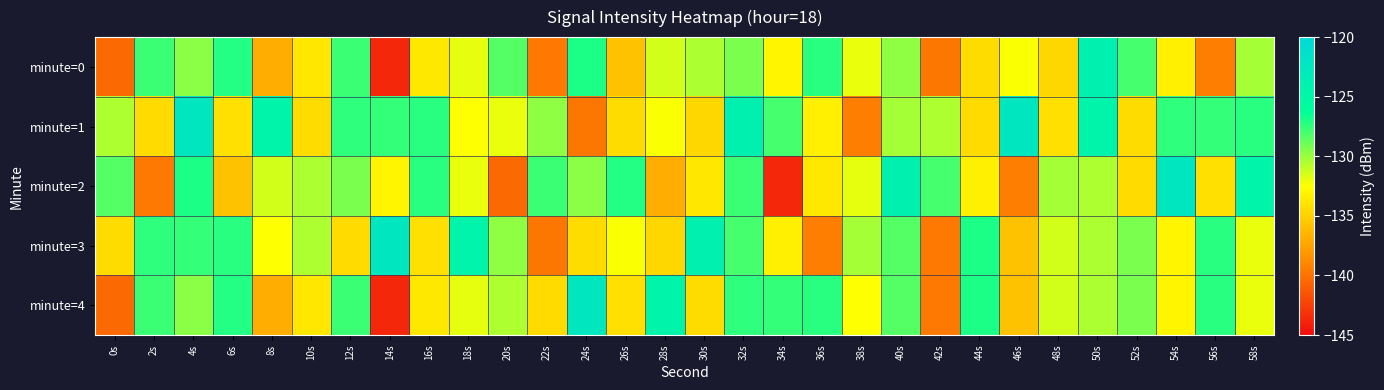

Reading left to right, transcribe all the data shown in this chart.

minute=0: 0s=-140.4	2s=-127.7	4s=-129.7	6s=-127.1	8s=-136.9	10s=-133.8	12s=-127.7	14s=-143.7	16s=-133.7	18s=-131.9	20s=-128.3	22s=-139.6	24s=-127.0	26s=-135.8	28s=-131.4	30s=-130.5	32s=-129.2	34s=-133.0	36s=-127.3	38s=-132.0	40s=-129.7	42s=-139.8	44s=-134.4	46s=-132.4	48s=-134.6	50s=-124.1	52s=-128.0	54s=-133.3	56s=-139.4	58s=-130.3
minute=1: 0s=-130.5	2s=-134.4	4s=-122.4	6s=-134.2	8s=-124.5	10s=-134.4	12s=-127.4	14s=-127.5	16s=-127.3	18s=-132.5	20s=-132.0	22s=-129.7	24s=-139.8	26s=-134.4	28s=-132.4	30s=-134.6	32s=-124.1	34s=-128.0	36s=-133.3	38s=-139.4	40s=-130.3	42s=-130.5	44s=-134.4	46s=-122.4	48s=-134.2	50s=-124.5	52s=-134.4	54s=-127.4	56s=-127.5	58s=-127.3
minute=2: 0s=-128.3	2s=-139.6	4s=-127.0	6s=-135.8	8s=-131.4	10s=-130.5	12s=-129.2	14s=-133.0	16s=-127.3	18s=-132.0	20s=-140.4	22s=-127.7	24s=-129.7	26s=-127.1	28s=-136.9	30s=-133.8	32s=-127.7	34s=-143.7	36s=-133.7	38s=-131.9	40s=-124.1	42s=-128.0	44s=-133.3	46s=-139.4	48s=-130.3	50s=-130.5	52s=-134.4	54s=-122.4	56s=-134.2	58s=-124.5
minute=3: 0s=-134.4	2s=-127.4	4s=-127.5	6s=-127.3	8s=-132.5	10s=-130.5	12s=-134.4	14s=-122.4	16s=-134.2	18s=-124.5	20s=-129.7	22s=-139.8	24s=-134.4	26s=-132.4	28s=-134.6	30s=-124.1	32s=-128.0	34s=-133.3	36s=-139.4	38s=-130.3	40s=-128.3	42s=-139.6	44s=-127.0	46s=-135.8	48s=-131.4	50s=-130.5	52s=-129.2	54s=-133.0	56s=-127.3	58s=-132.0
minute=4: 0s=-140.4	2s=-127.7	4s=-129.7	6s=-127.1	8s=-136.9	10s=-133.8	12s=-127.7	14s=-143.7	16s=-133.7	18s=-131.9	20s=-130.5	22s=-134.4	24s=-122.4	26s=-134.2	28s=-124.5	30s=-134.4	32s=-127.4	34s=-127.5	36s=-127.3	38s=-132.5	40s=-128.3	42s=-139.6	44s=-127.0	46s=-135.8	48s=-131.4	50s=-130.5	52s=-129.2	54s=-133.0	56s=-127.3	58s=-132.0